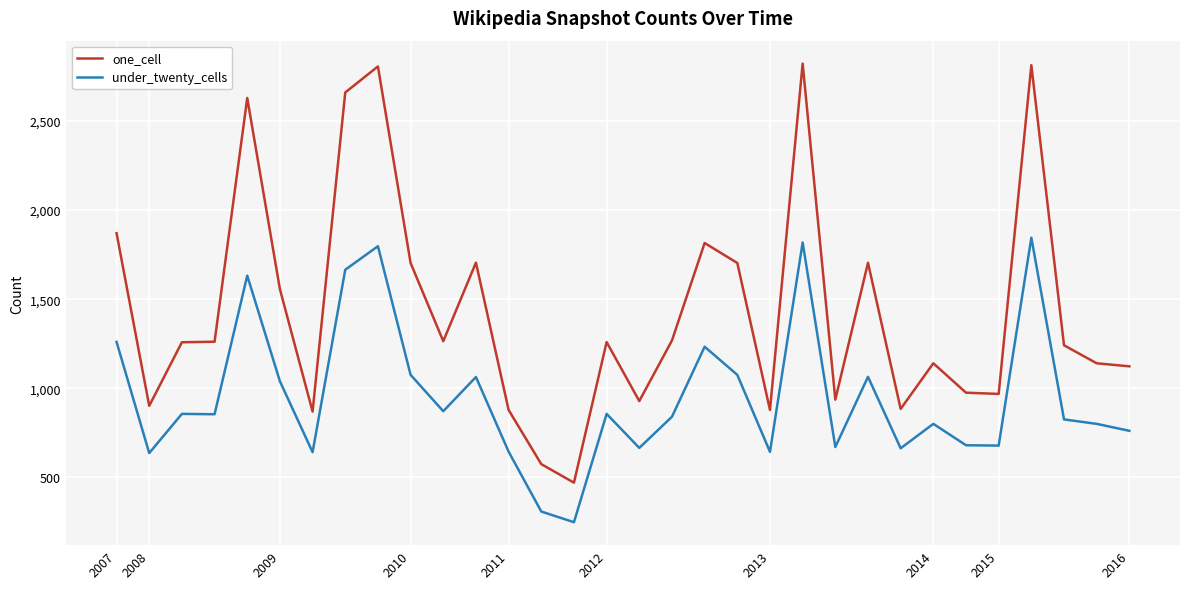

What are all the series names shown in the legend?

one_cell, under_twenty_cells